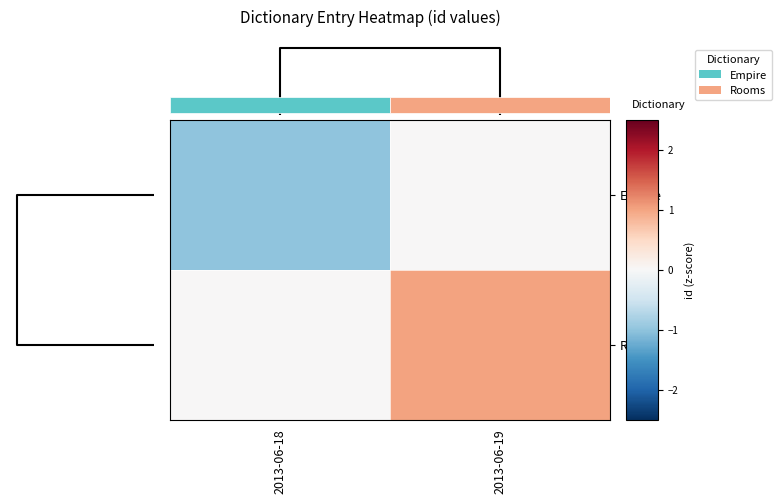

What is the sum of the Rooms values at 2013-06-19 and 2013-06-18?

1